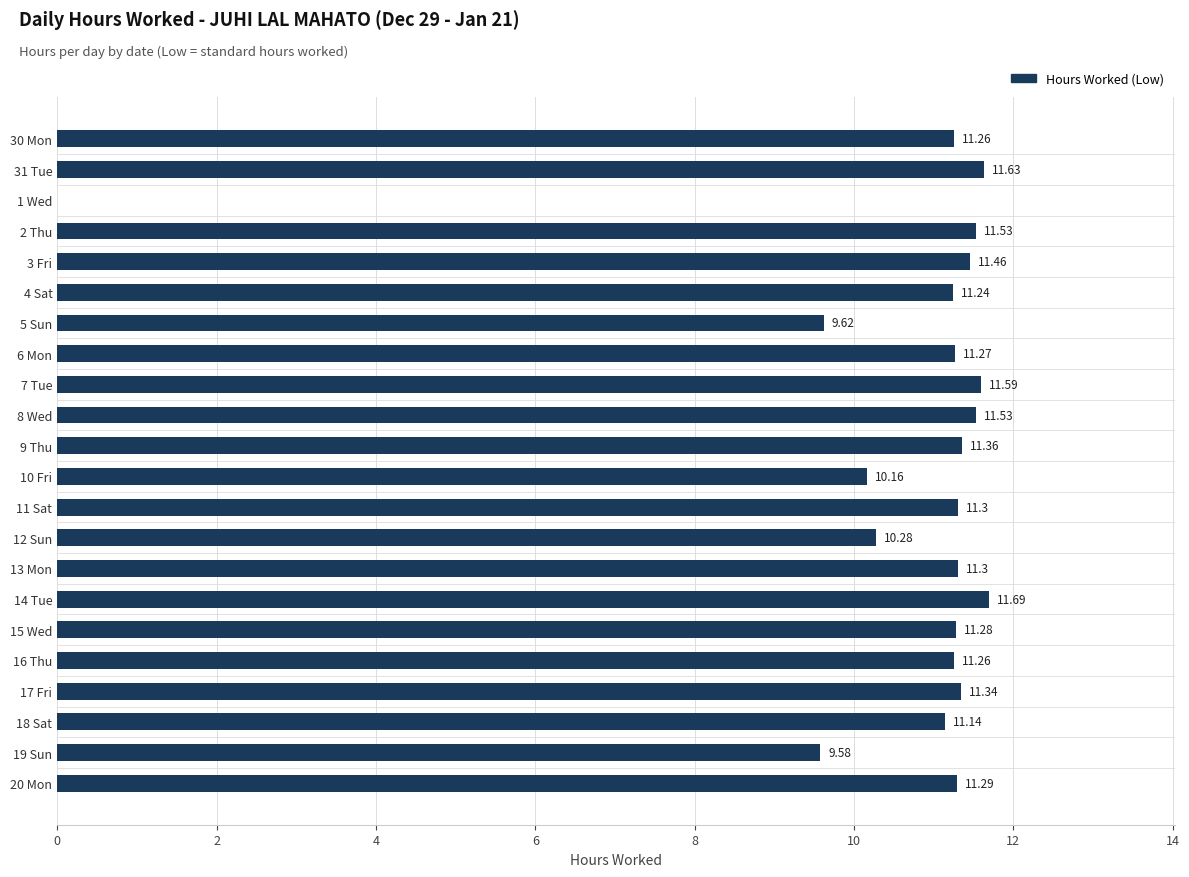

How many data points are above 11?

17